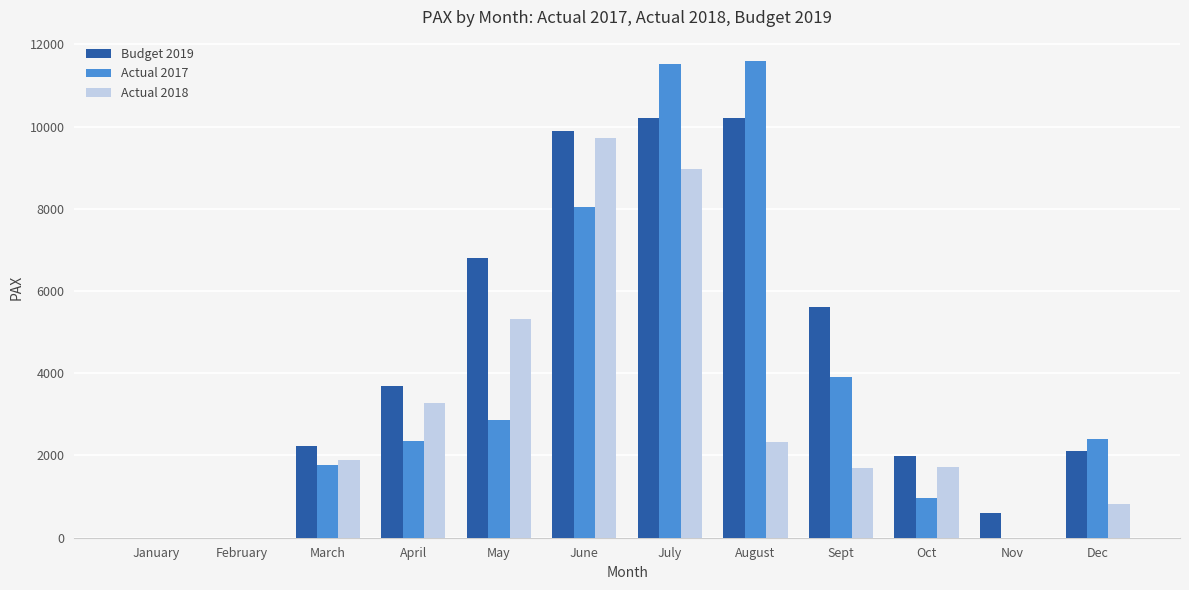

Between January and June, which series saw the biggest shift?

Budget 2019